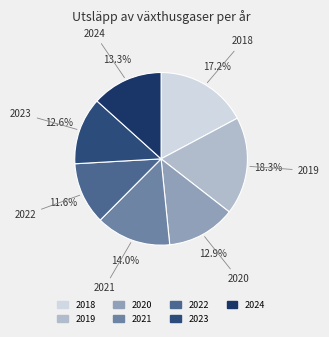

What portion of the pie excludes 2021?

86.0%